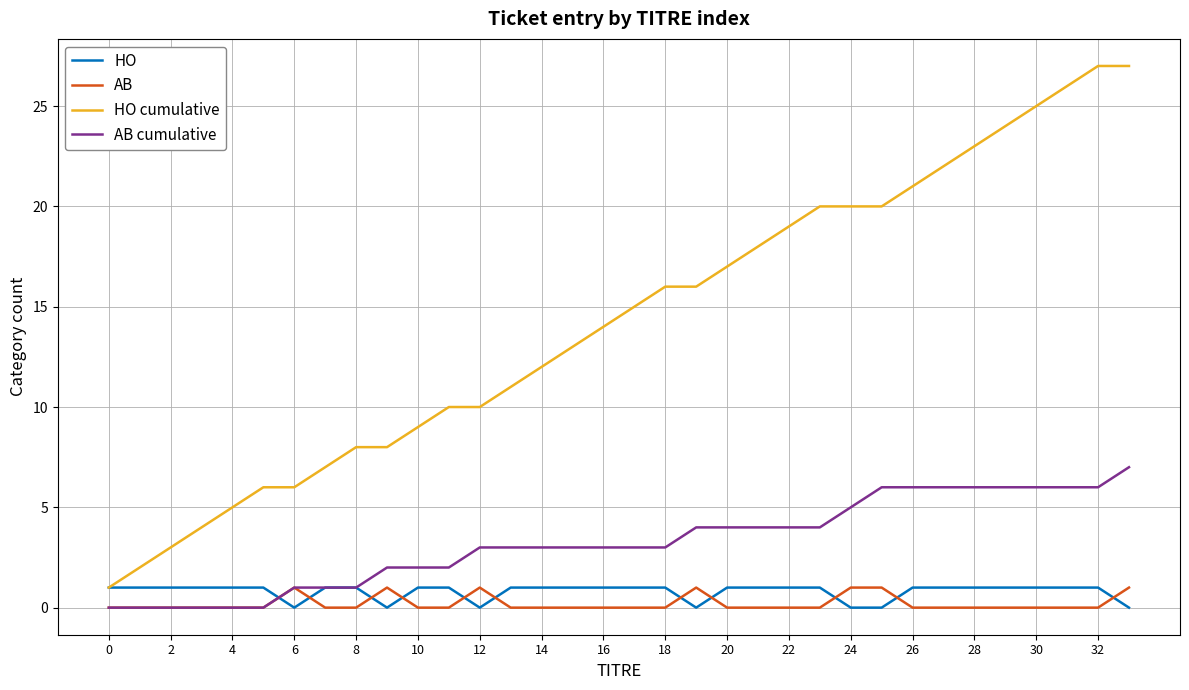

What is the maximum value for HO cumulative?

27